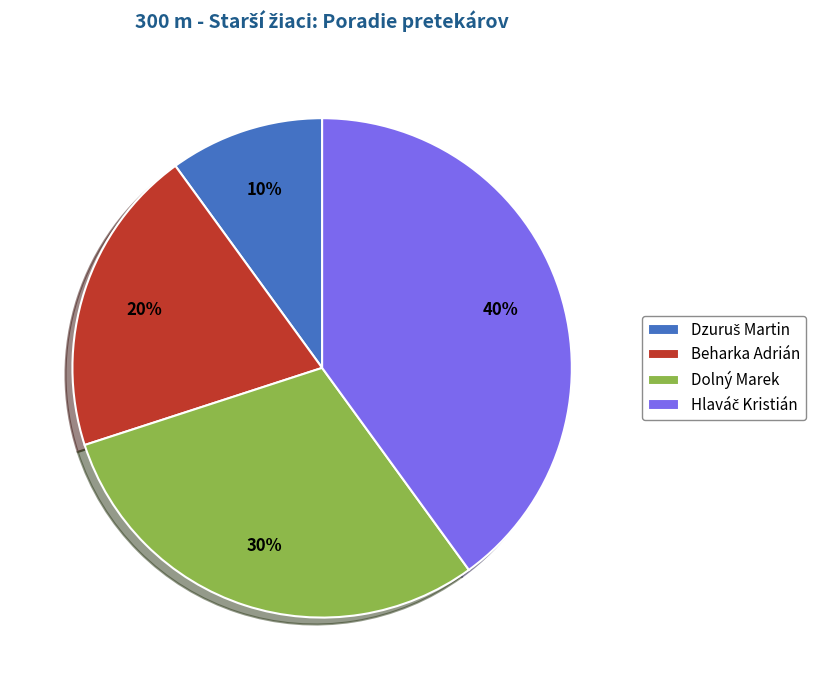

To the nearest percent, what is the average slice percentage?

25%